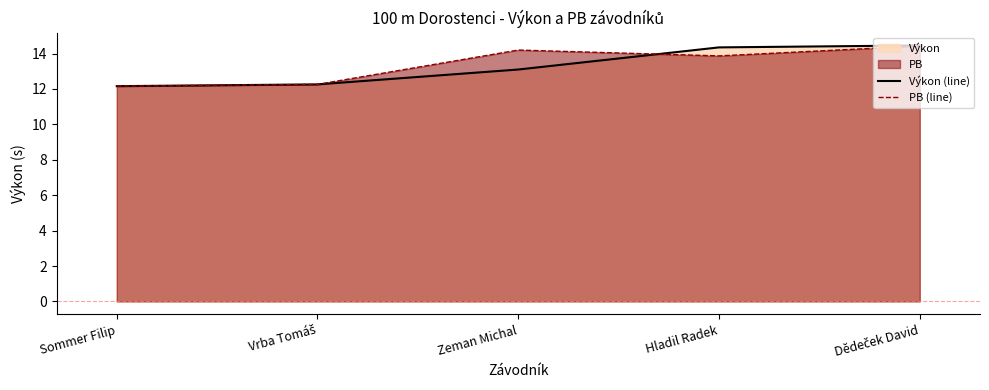

Where does the PB (line) series first go above 13?

Zeman Michal